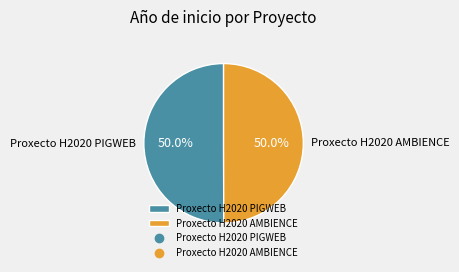

Do Proxecto H2020 AMBIENCE and Proxecto H2020 PIGWEB together represent more than half of the pie?

Yes